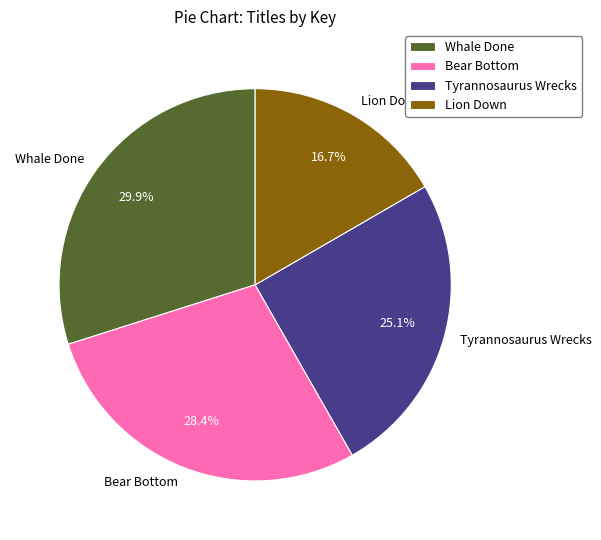

Is the sum of Tyrannosaurus Wrecks and Whale Done greater than half?

Yes